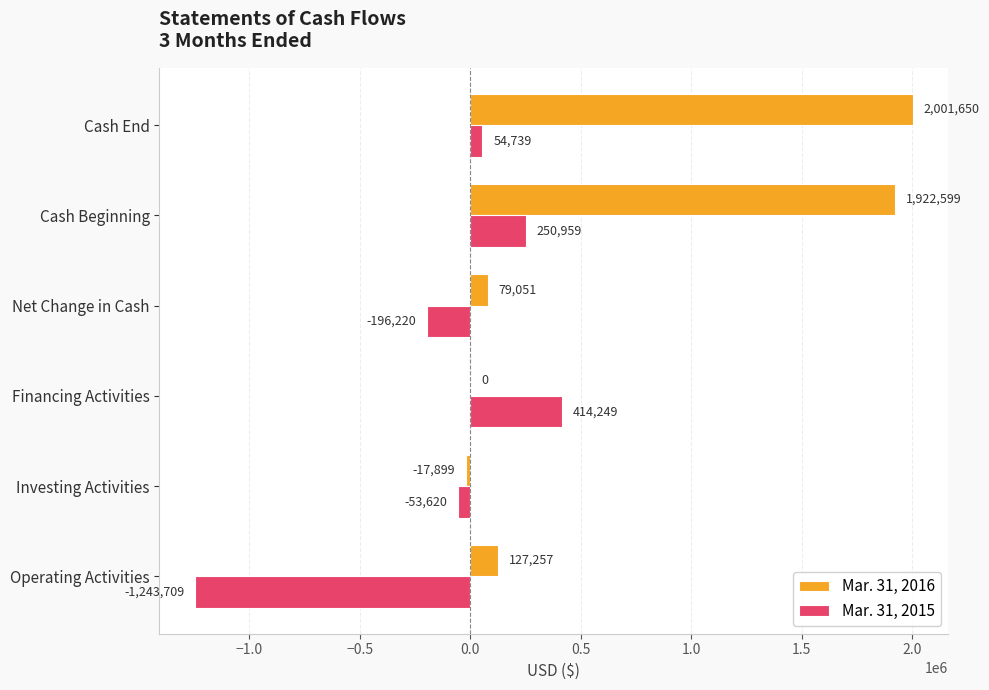

At which category is the sum across all series the highest?

Cash Beginning